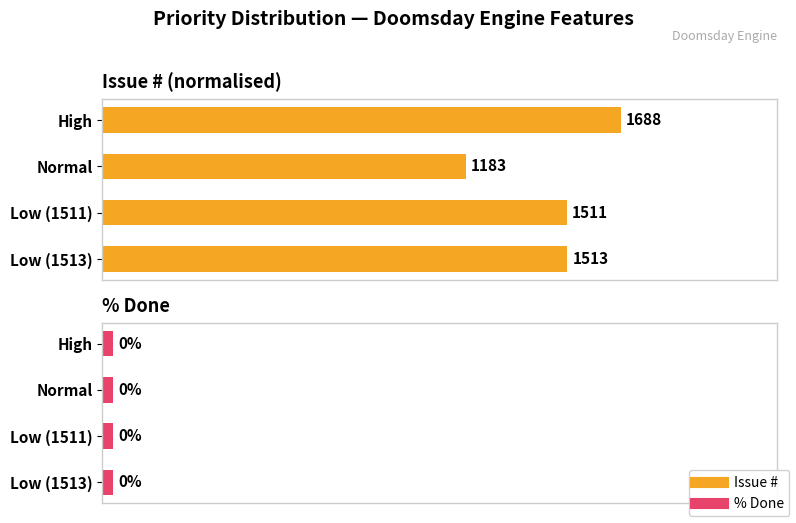

What are all the series names shown in the legend?

Issue #, % Done